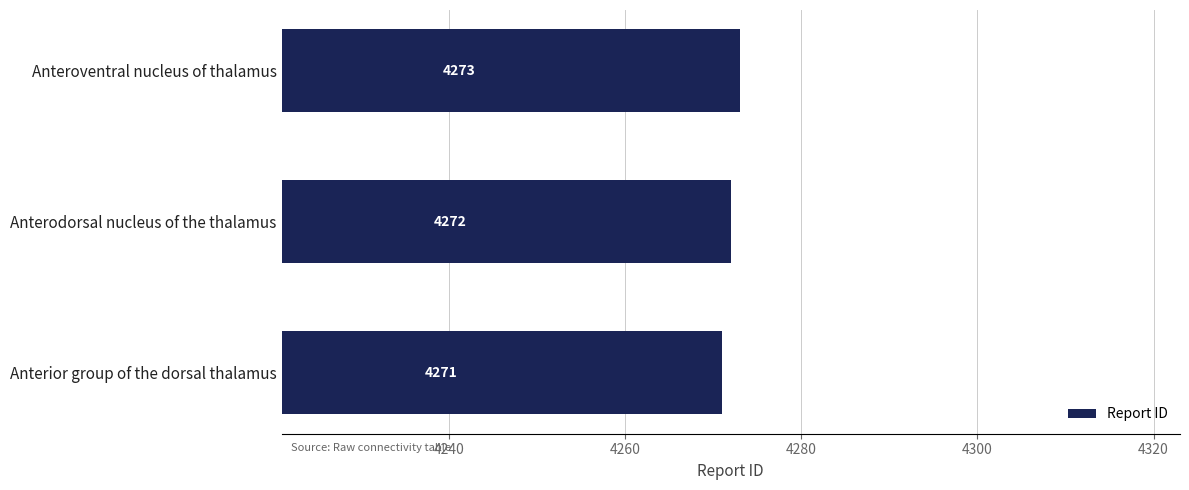

Is it true that the value at Anterodorsal nucleus of the thalamus is 4272?

True